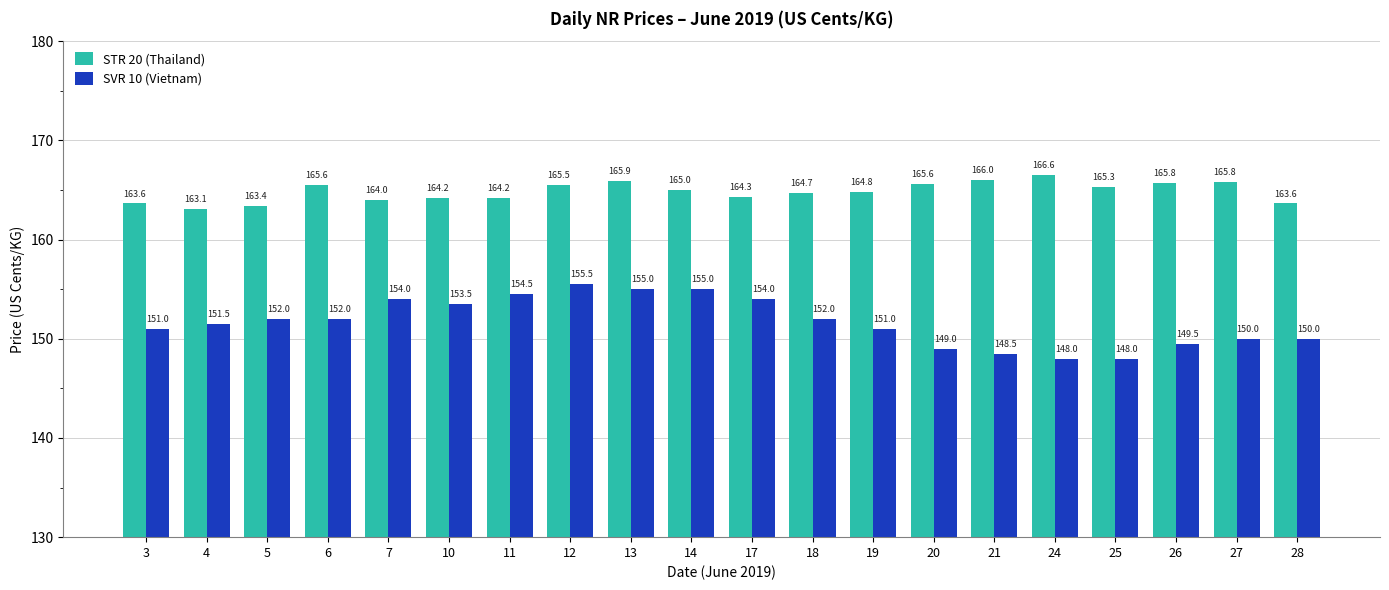

The STR 20 (Thailand) series shows 165.6 at 6. True or false?

True